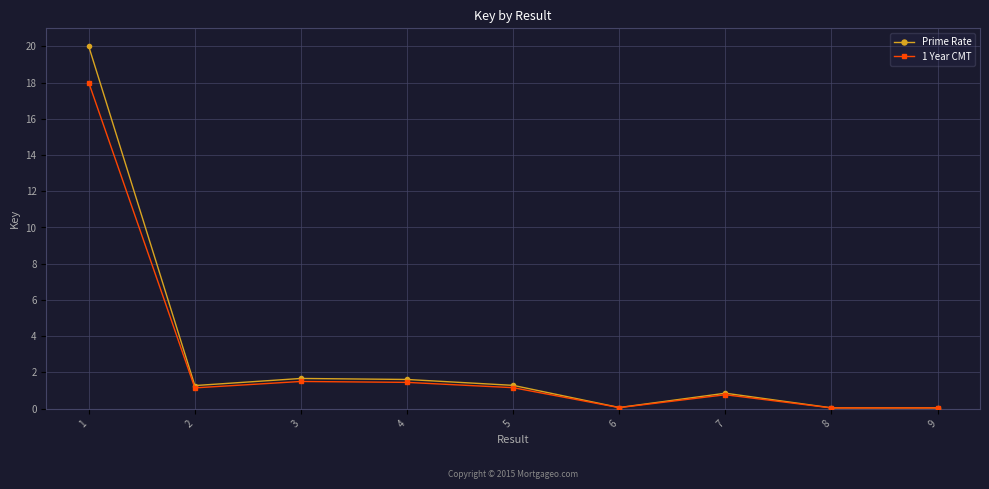

List the series in order of their peak value, highest first.

Prime Rate, 1 Year CMT